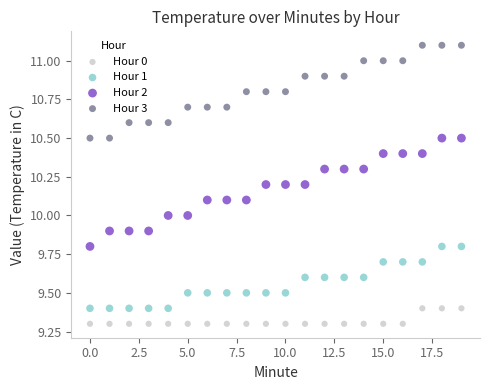

Which series contains the highest Y value?

Hour 3